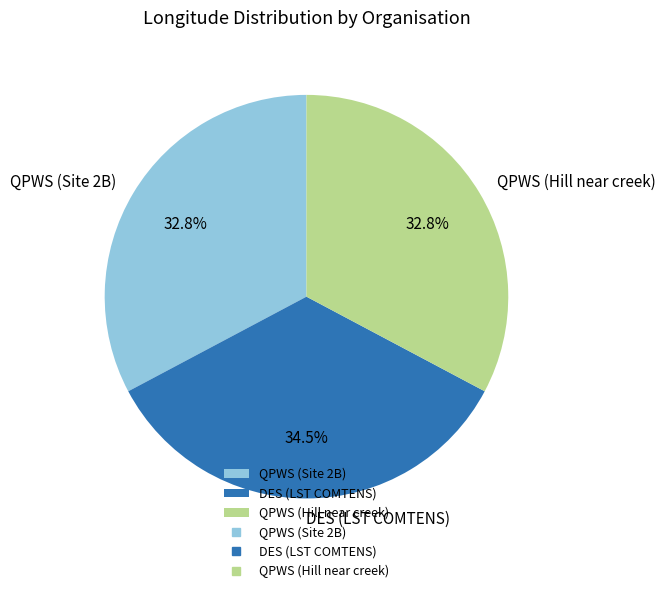

Count the number of slices in the pie.

3